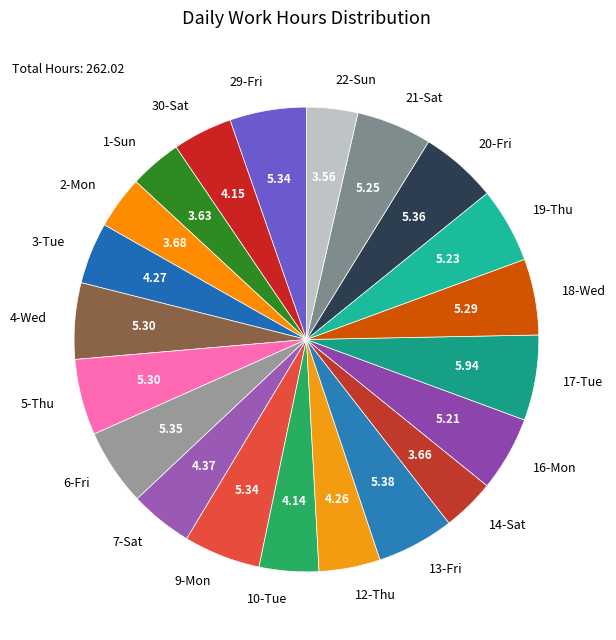

Is there a majority slice in this chart?

No